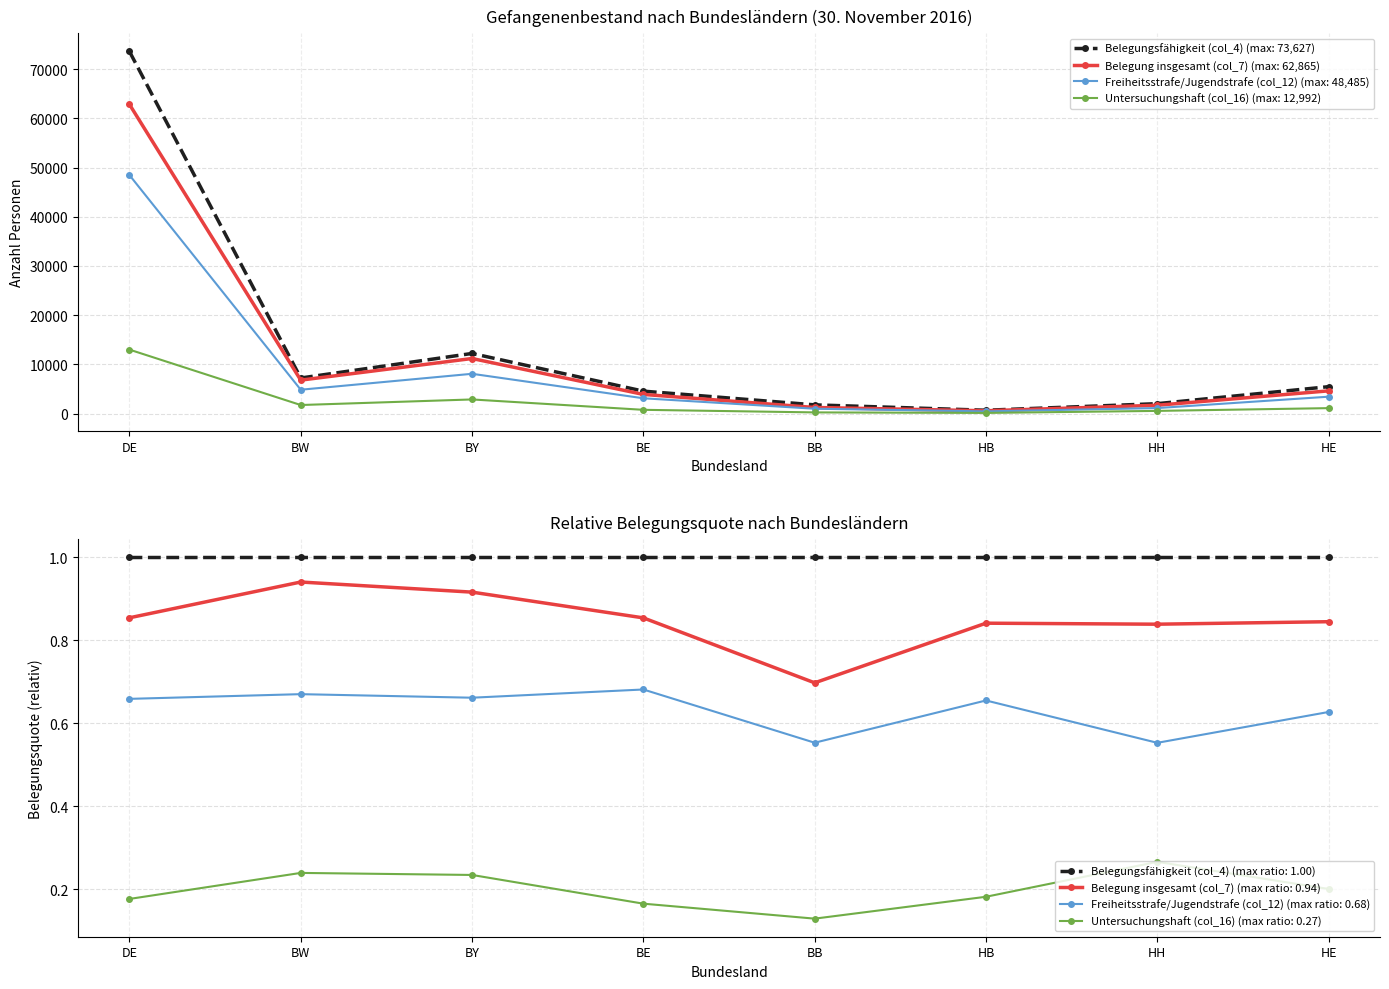

What is the sum of all Freiheitsstrafe/Jugendstrafe (col_12) values?

70436